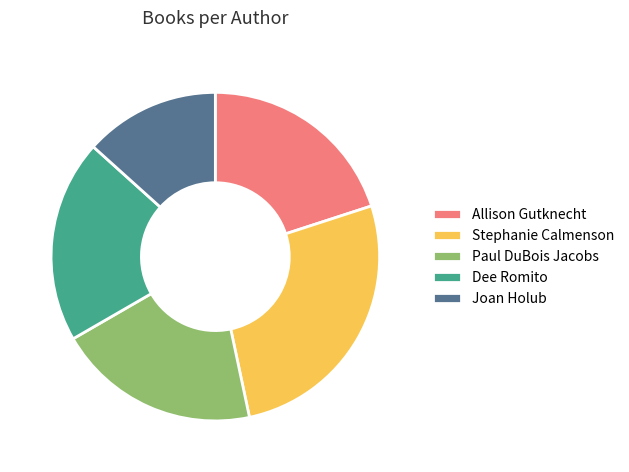

Which category has the smallest portion of the pie?

Joan Holub